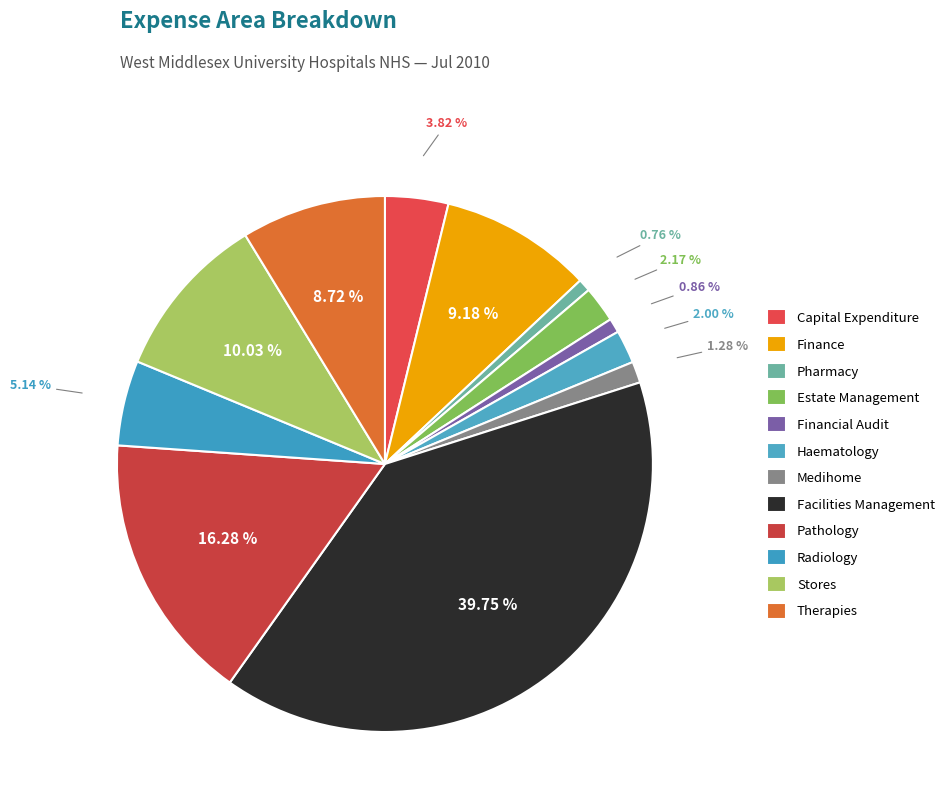

How many segments does this pie chart have?

12